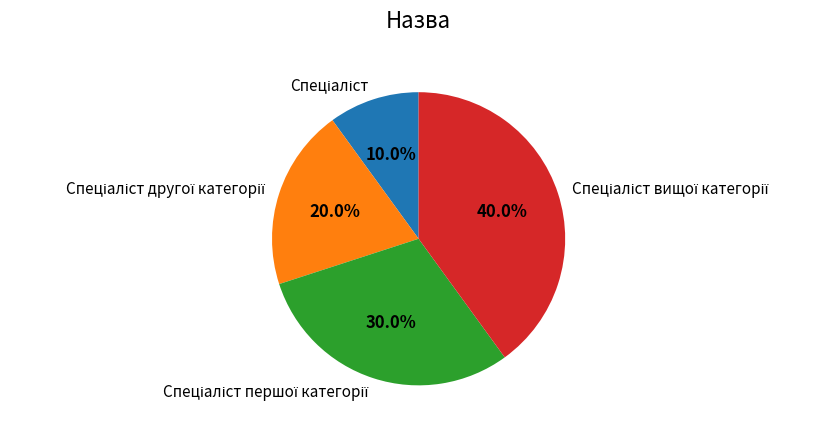

Is there a majority slice in this chart?

No